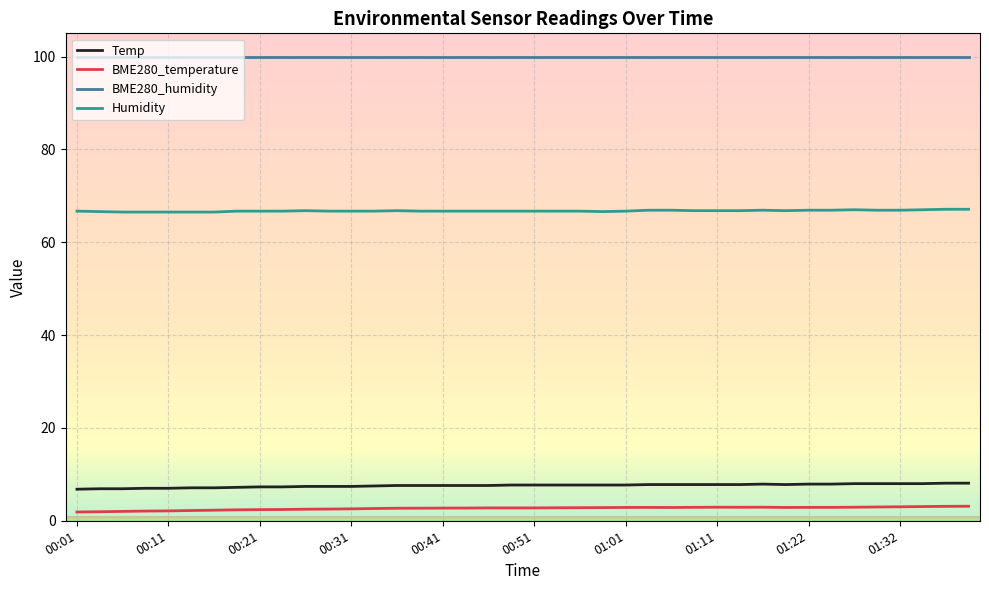

Rank the series by their maximum value, from highest to lowest.

BME280_humidity, Humidity, Temp, BME280_temperature